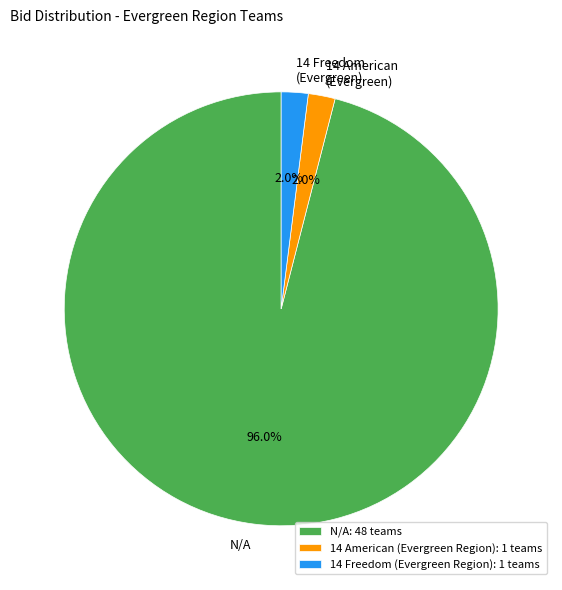

Is there any slice that represents more than half of the pie?

Yes